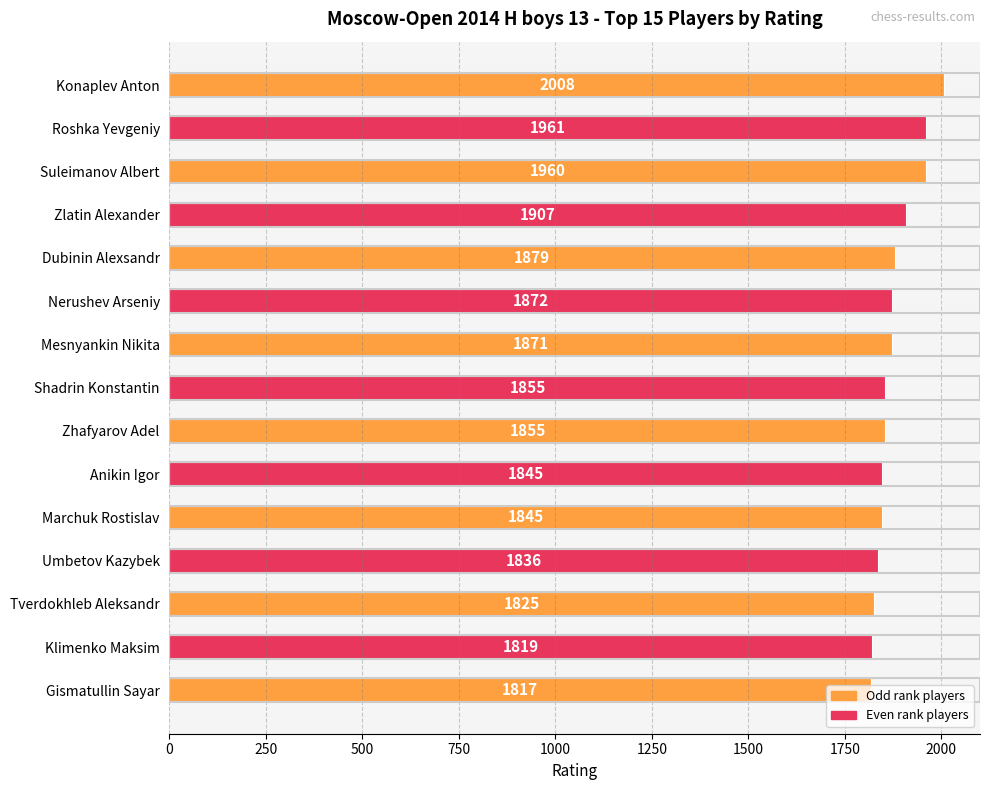

What is the value of the 11th bar from the top?

1845